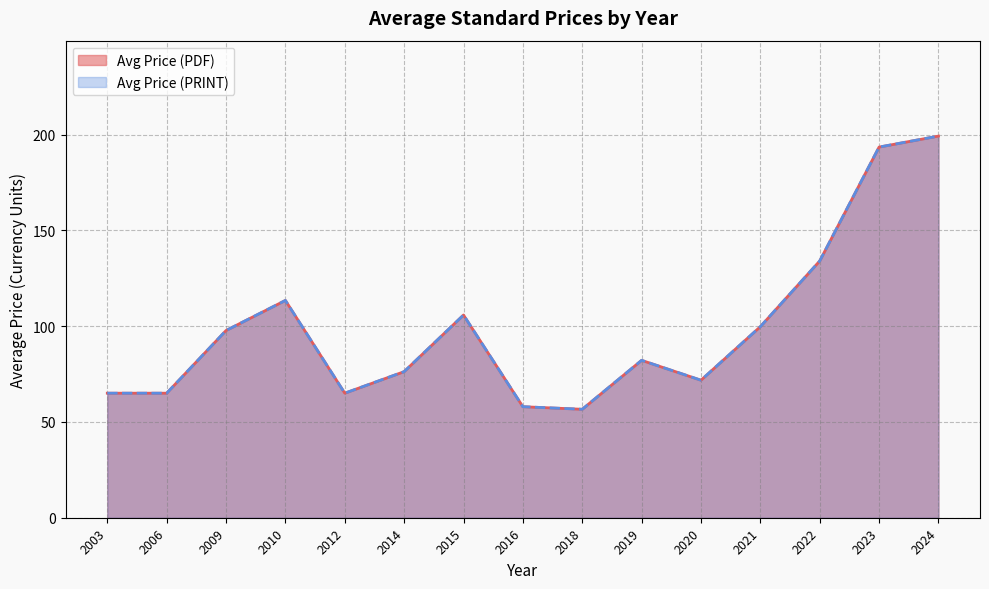

True or false: Avg Price (PRINT) and Avg Price (PDF) cross at least once.

False